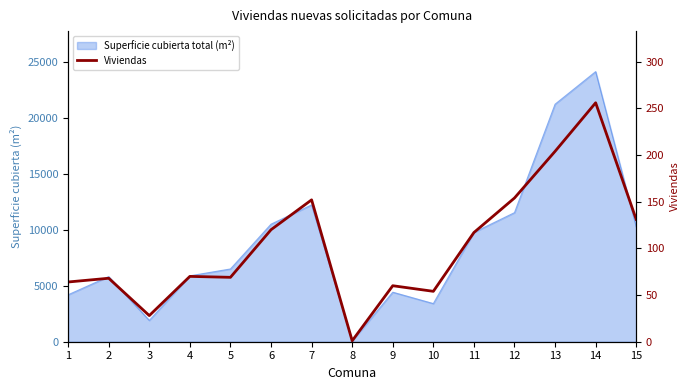

Reading left to right, list all the values displayed in this chart.

64	68	28	70	69	120	152	1	60	54	117	154	204	256	131